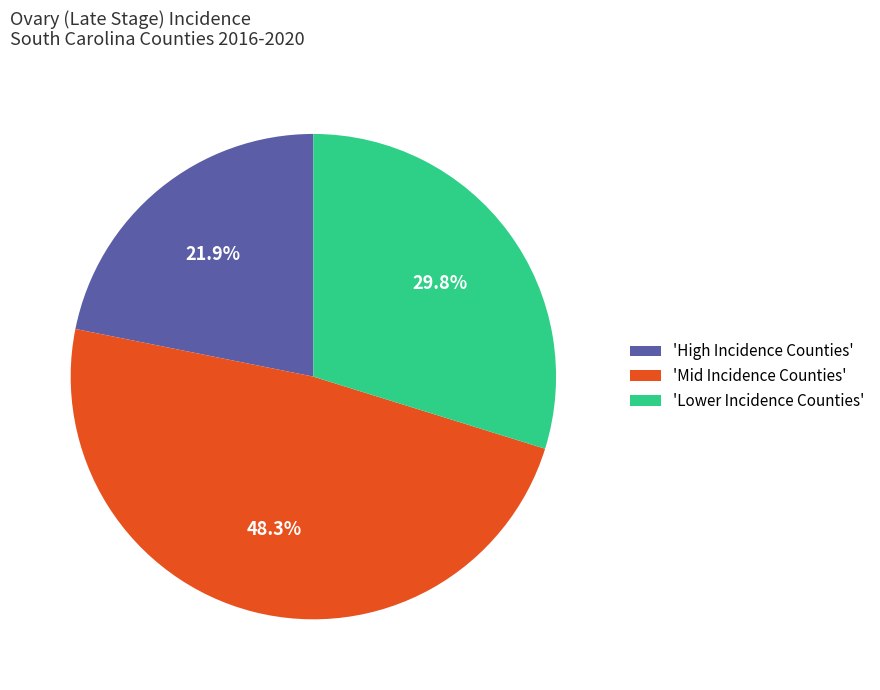

To the nearest percent, what is the difference between the largest and smallest slice percentages?

26%